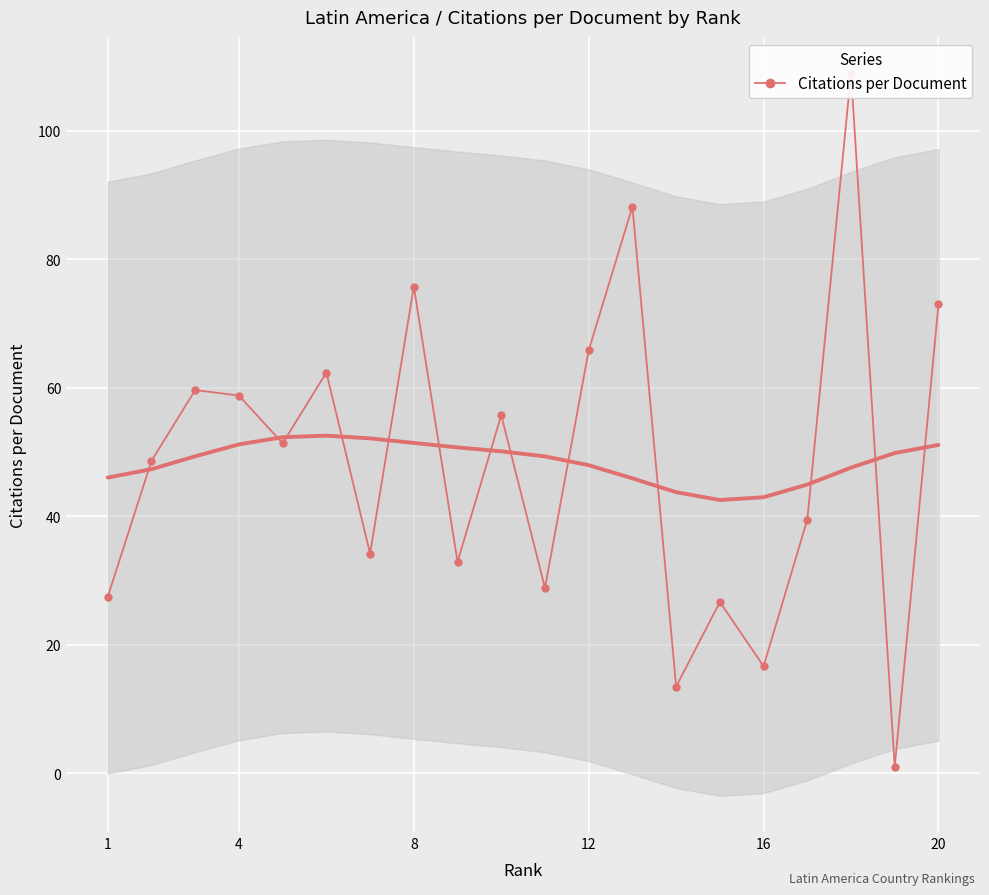

What is the difference between the maximum and minimum values?

108.0